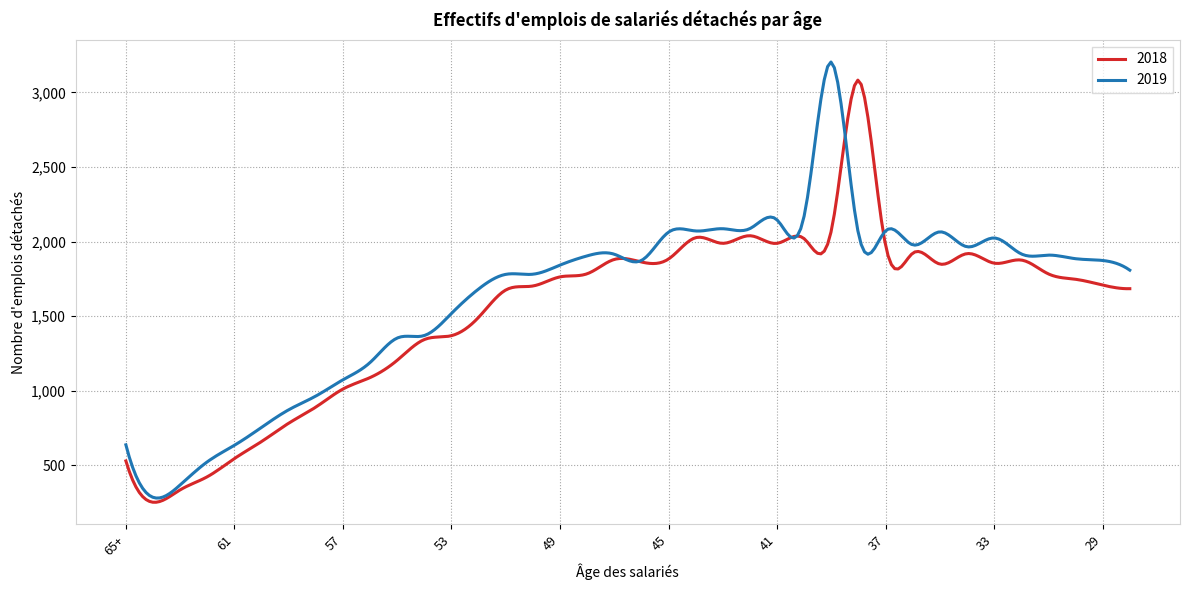

What is the greatest value displayed?

3203.7